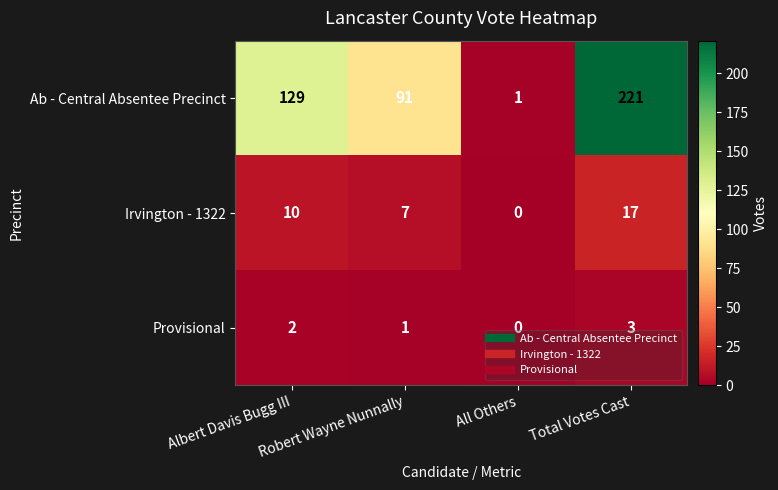

Count the number of data series in this chart.

3